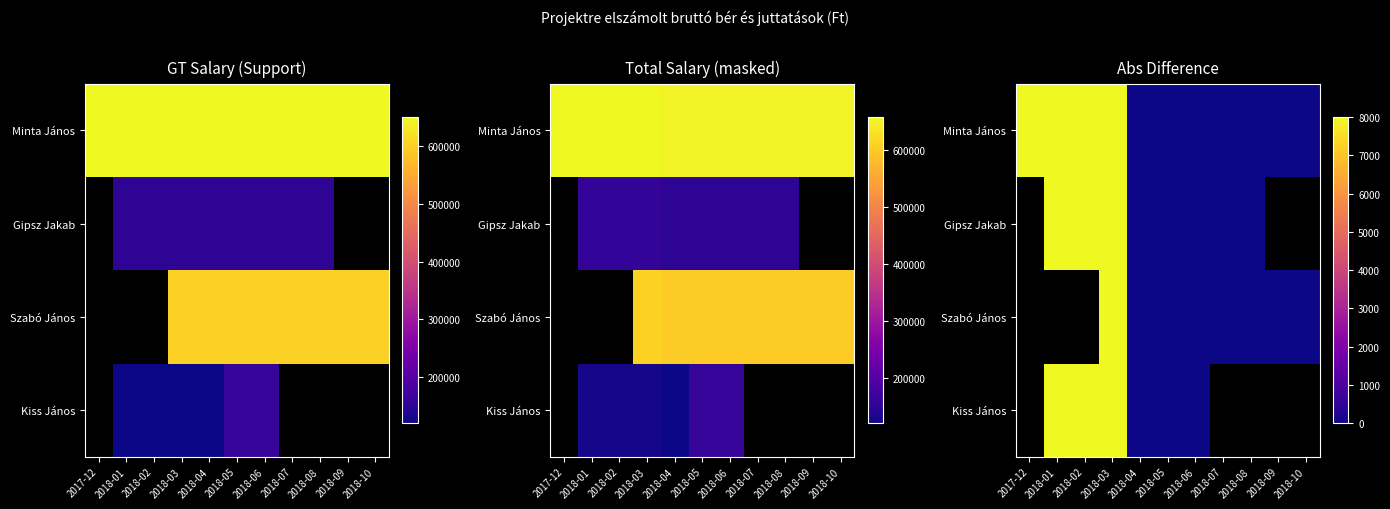

What is the average value of the Minta János series?

2909.1